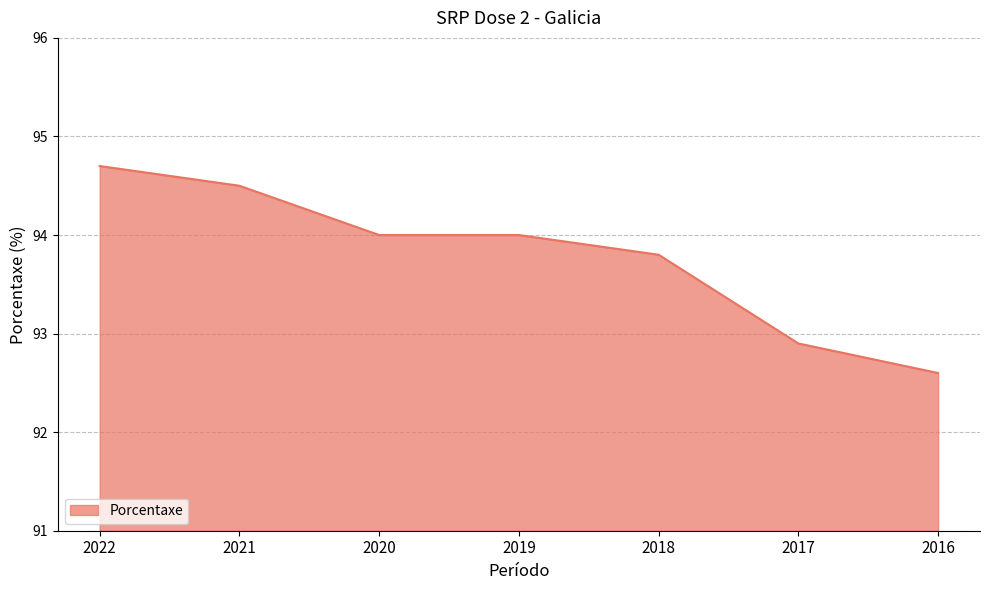

What is the difference between the maximum and minimum values?

2.1